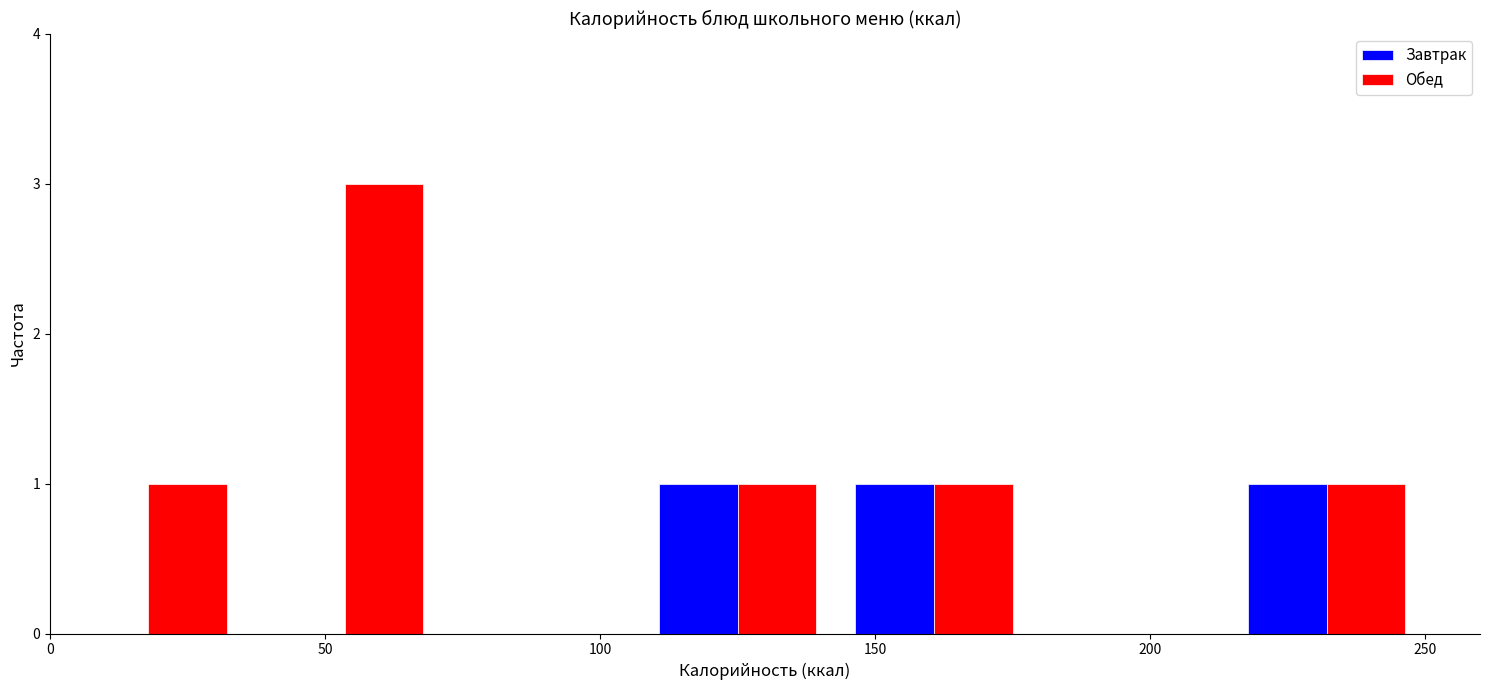

Reading left to right, transcribe this chart: for each range on the x-axis, give the height of each series' bar. Neither the bar edges nor the heights are printed on the chart, so give them approximately, as read against the axes.

0 to 35: Завтрак=0	Обед=1
35 to 70: Завтрак=0	Обед=3
70 to 105: Завтрак=0	Обед=0
105 to 145: Завтрак=1	Обед=1
145 to 180: Завтрак=1	Обед=1
180 to 215: Завтрак=0	Обед=0
215 to 250: Завтрак=1	Обед=1